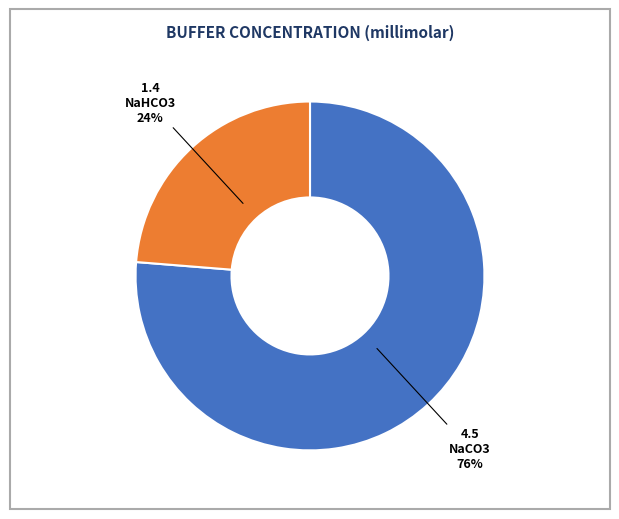

How many segments does this pie chart have?

2